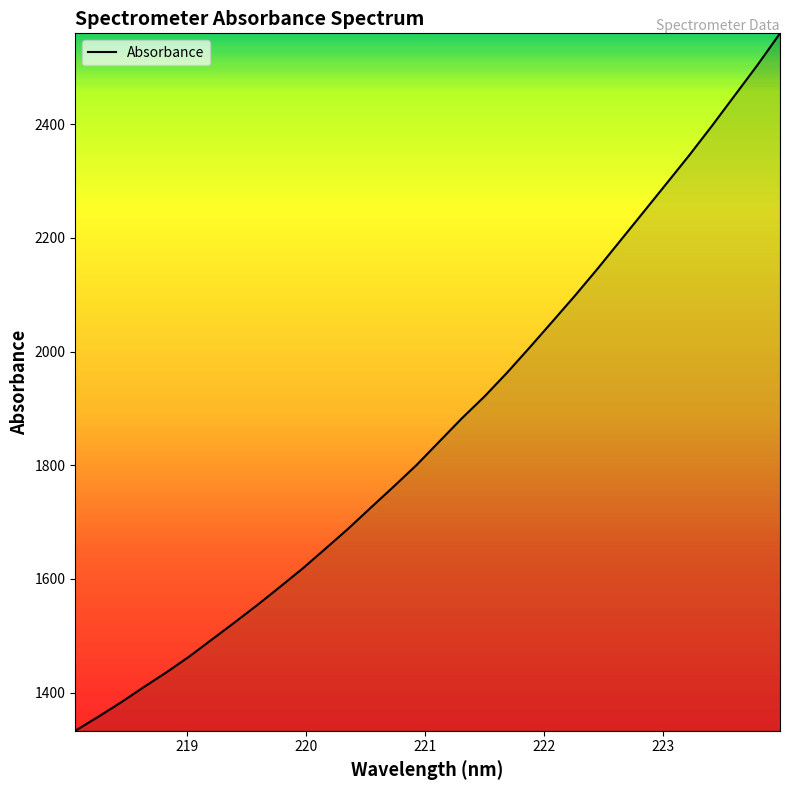

How many categories are shown in the chart?

32